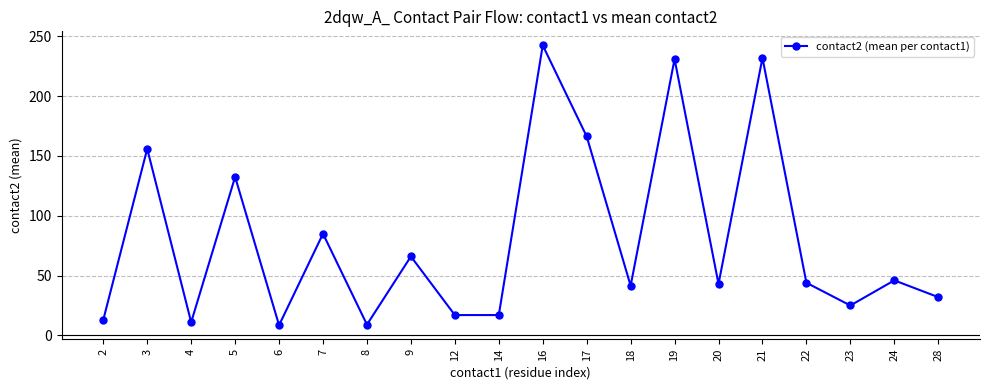

What value does the data have at 3?

156.0